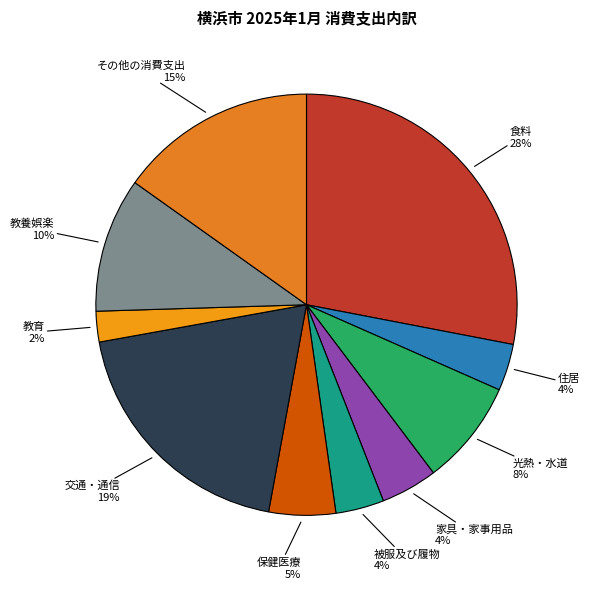

Combined, do 教育 and 交通・通信 account for over 50%?

No